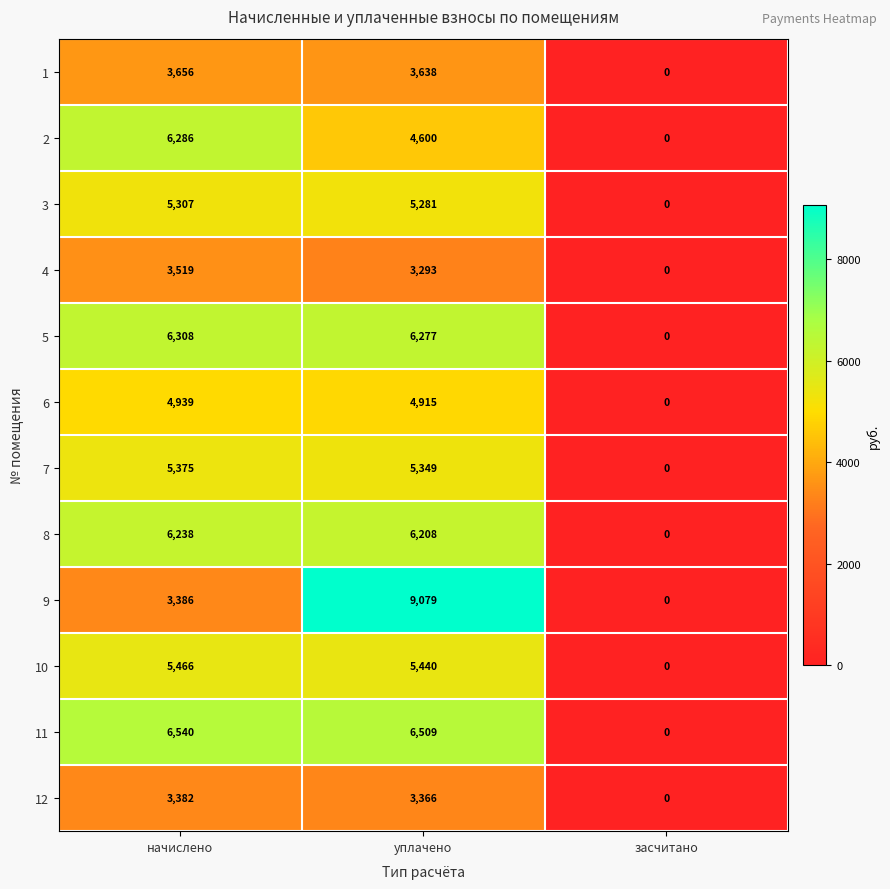

Which label corresponds to the largest value in the chart?

уплачено